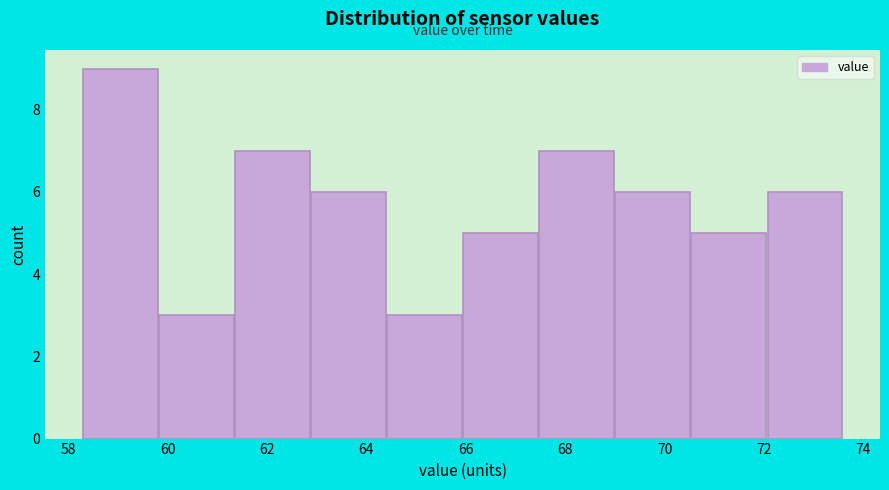

Over which range of the x-axis is the bar tallest?

58.4 to 59.8